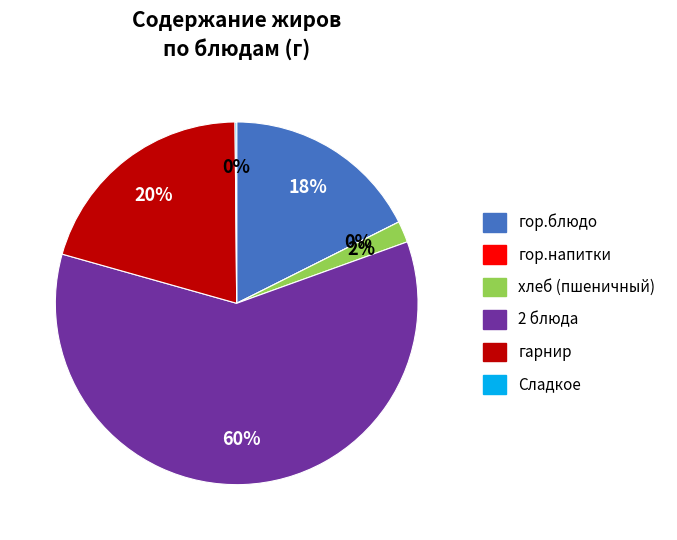

What is the smallest slice in the pie chart?

гор.напитки